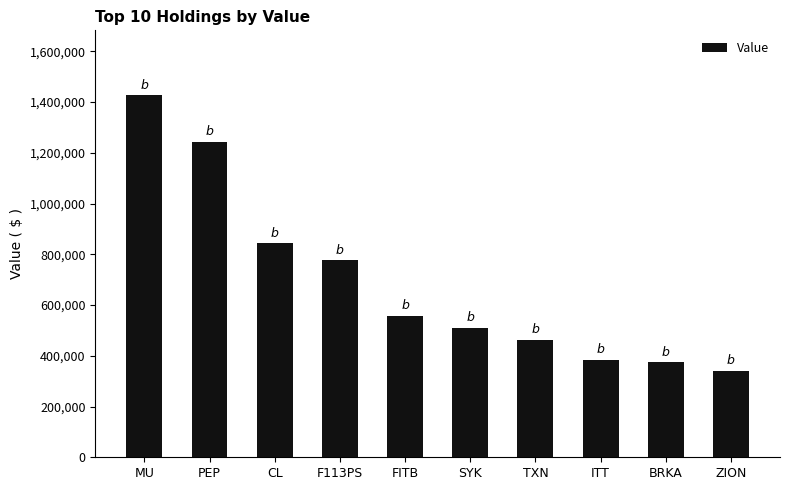

What value does the data have at TXN?

462000